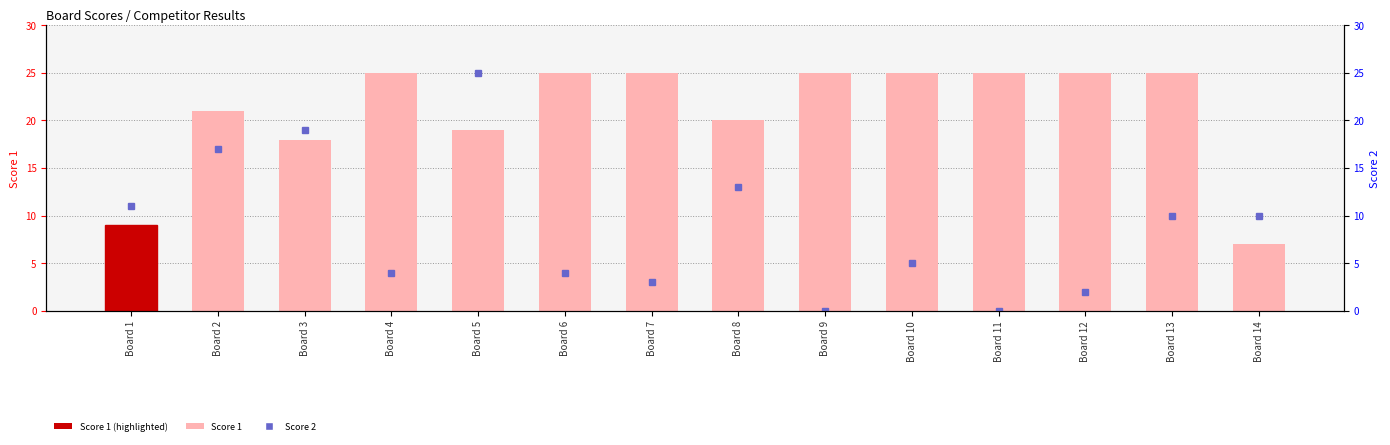

Is the value of Score 1 at Board 13 greater than the value of Score 2 at Board 6?

Yes